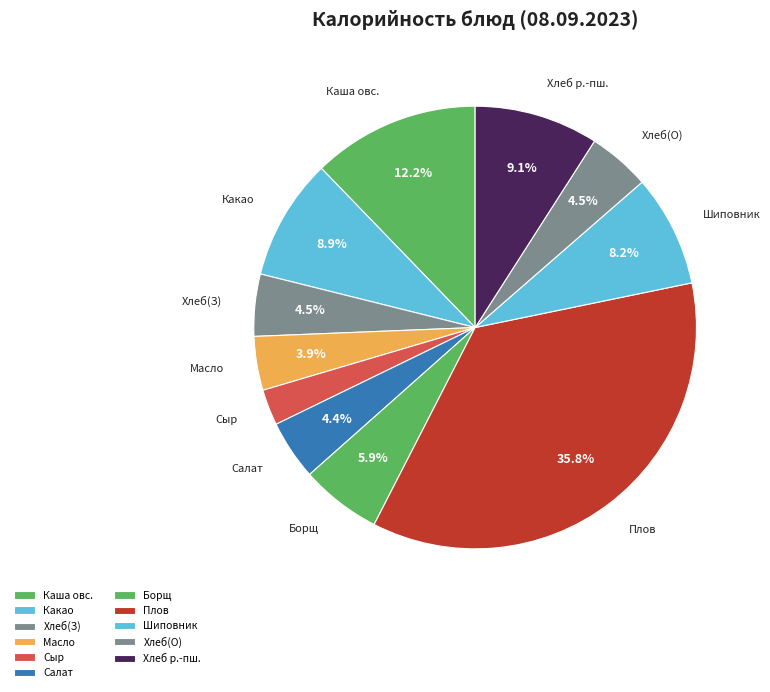

Between Шиповник and Салат, which is larger?

Шиповник